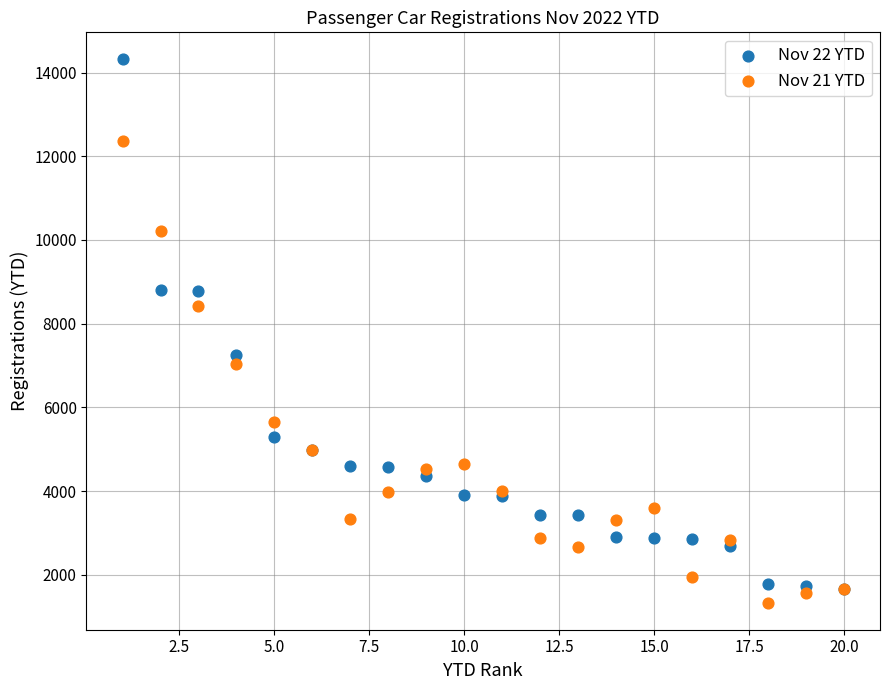

In the Nov 21 YTD series, what Y value is closest to 6846?

7043